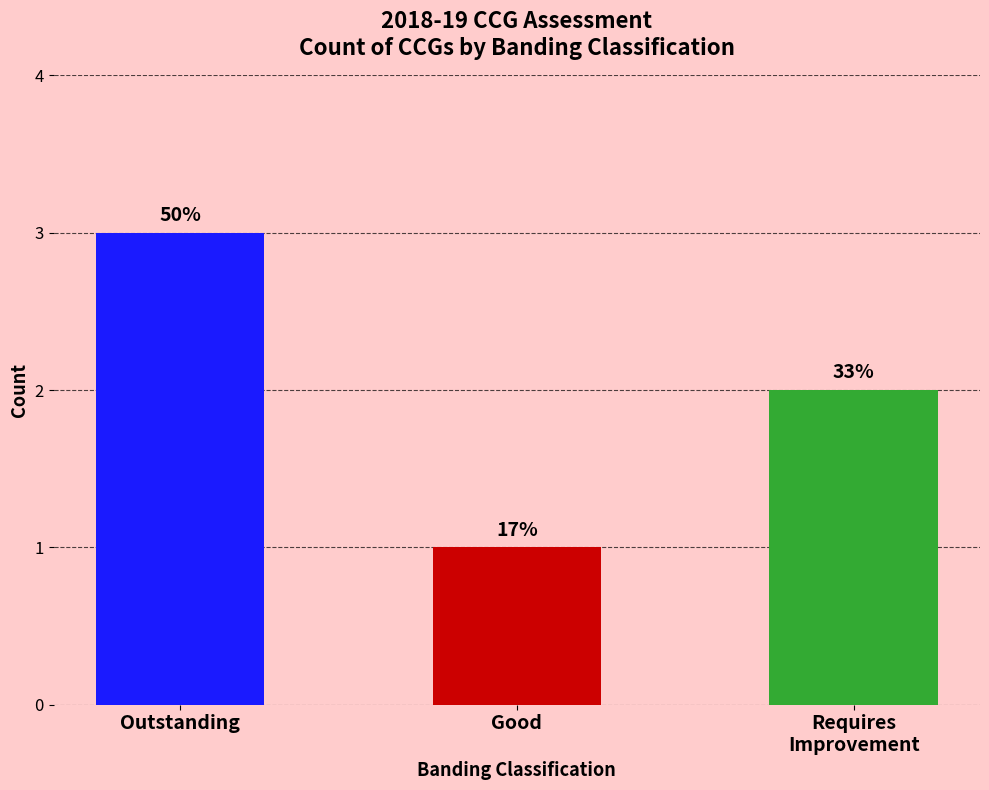

What is the label of the 3rd bar from the right?

Outstanding